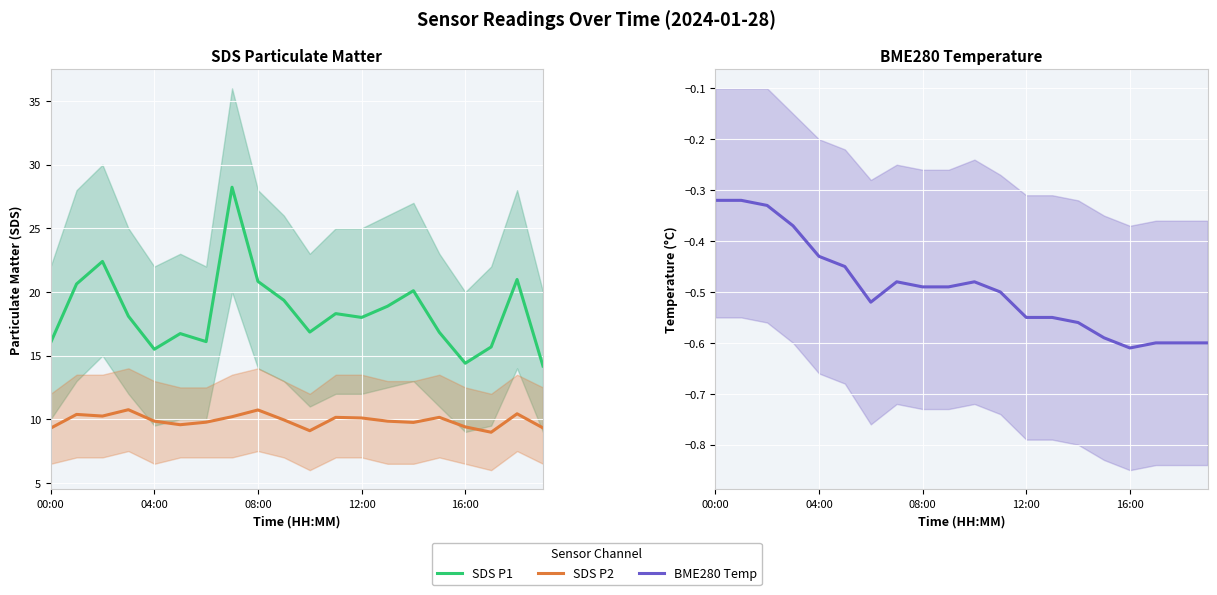

Read the BME280 Temp value at 6.

-0.5